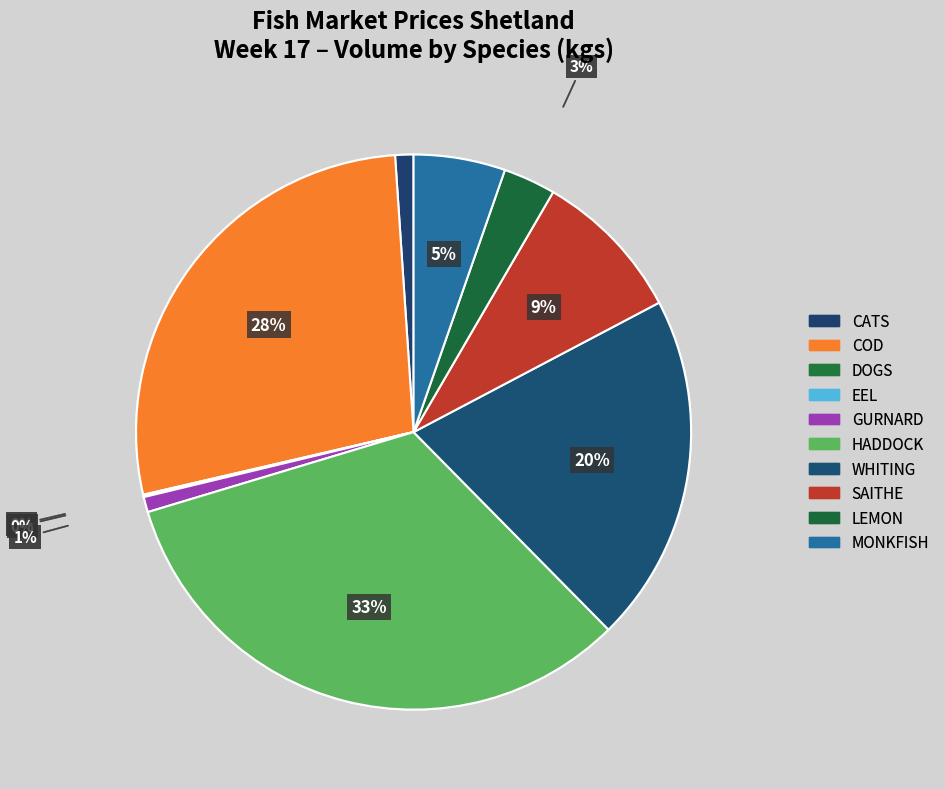

To the nearest percent, what is the difference between the MONKFISH and LEMON slice percentages?

2%